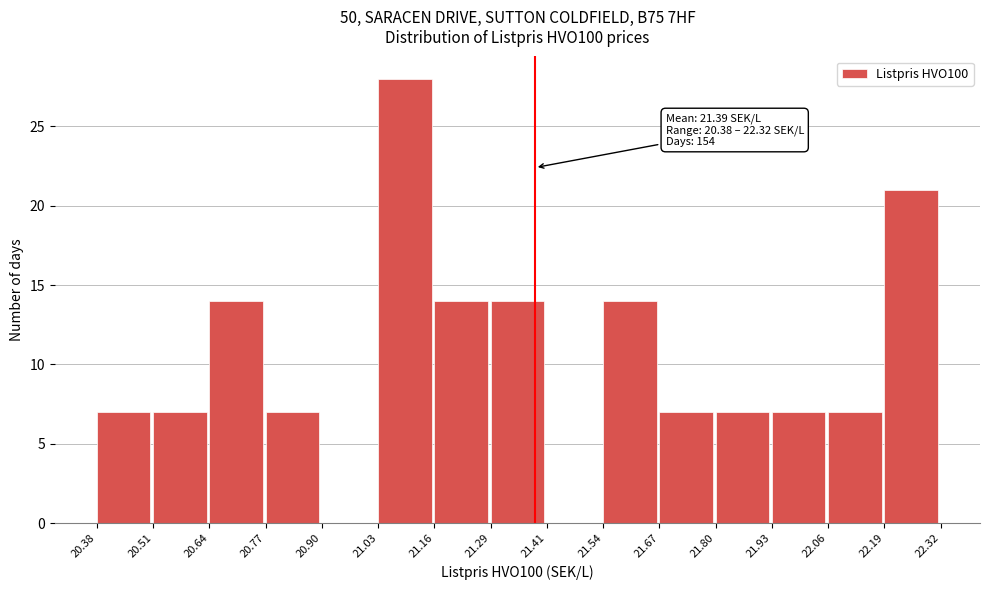

Over which range of the x-axis is the bar tallest?

21.03 to 21.16